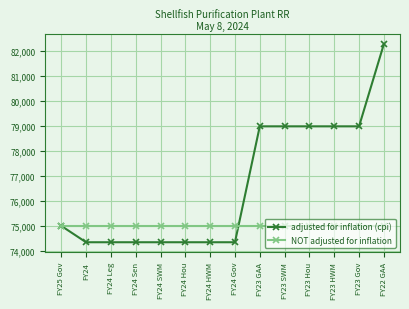

List the series in order of their overall mean, highest first.

adjusted for inflation (cpi), NOT adjusted for inflation